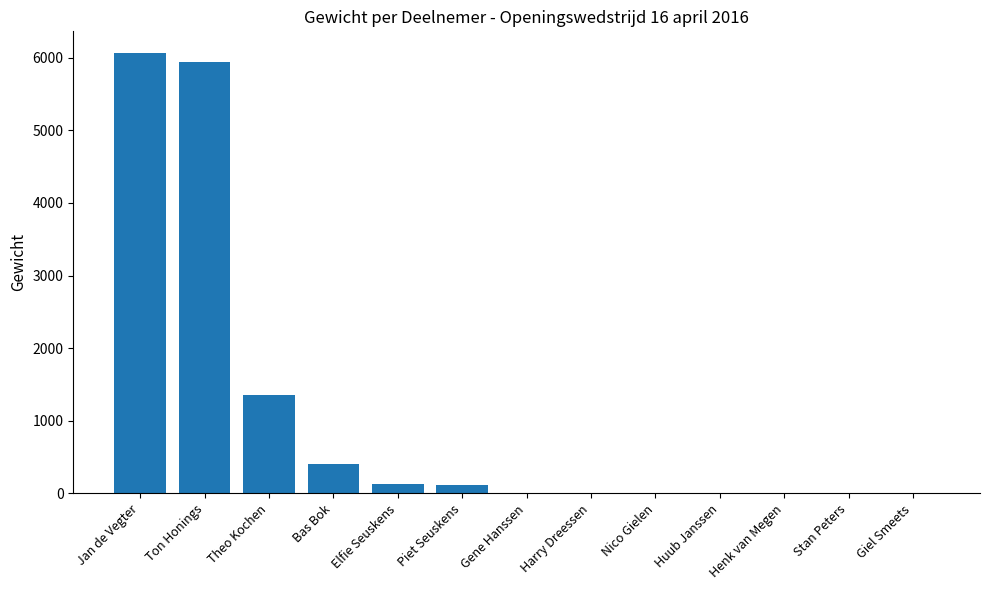

What is the approximate value at Theo Kochen?

1360